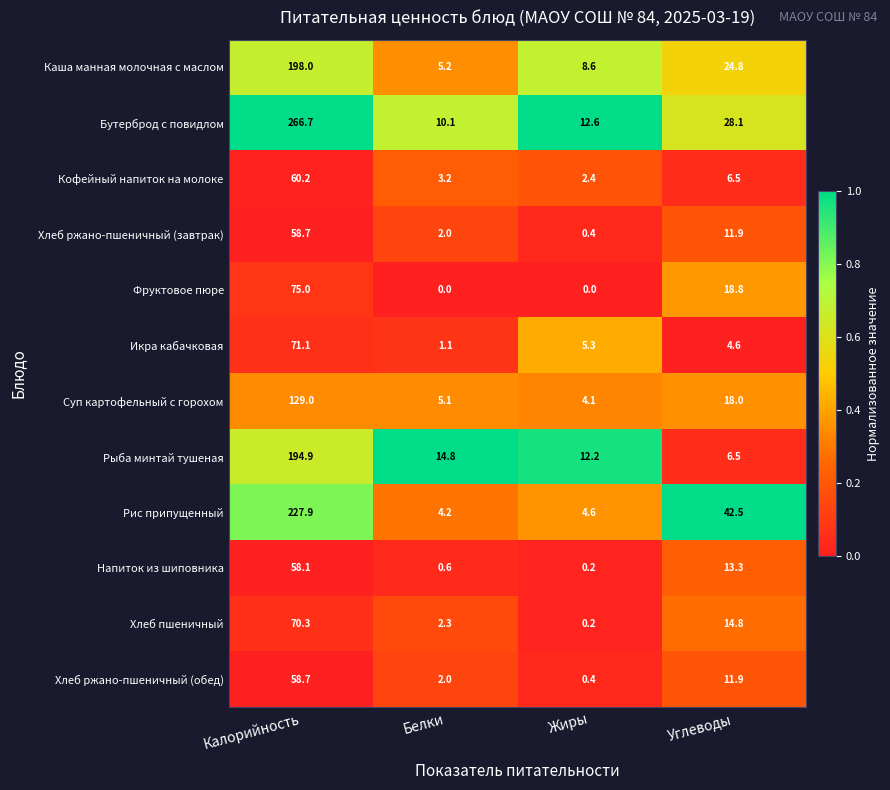

True or false: Хлеб ржано-пшеничный (обед) has a value of 58.7 at Калорийность.

True